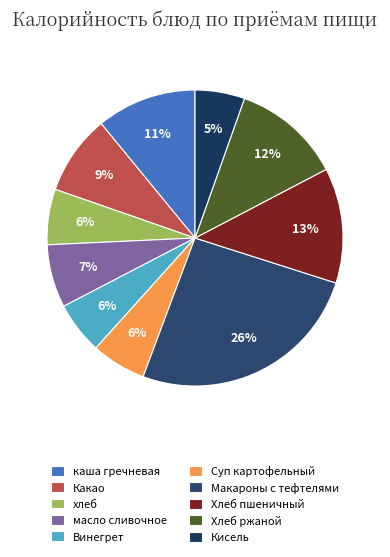

Count the number of slices in the pie.

10